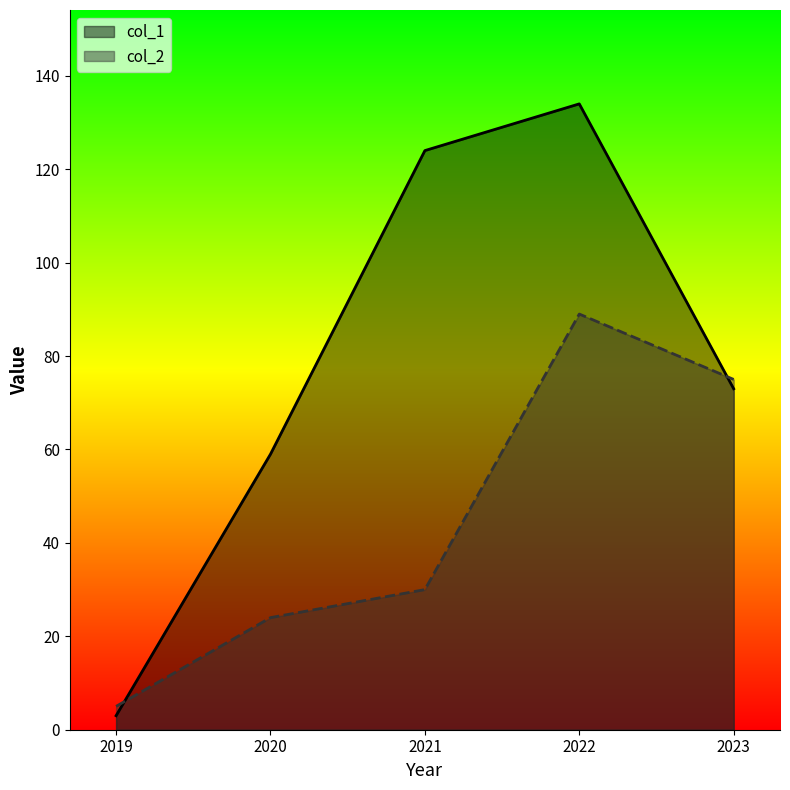

In col_2, how many points are higher than both neighbors (excluding endpoints)?

1